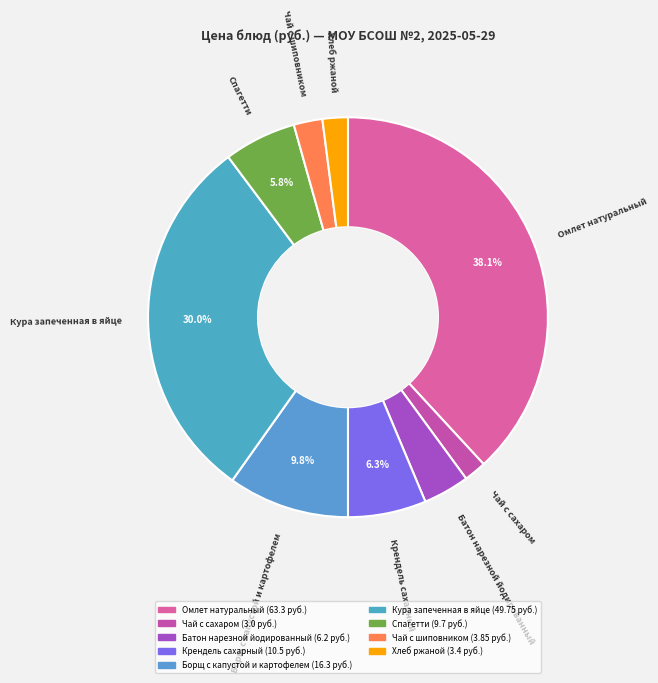

Does Батон нарезной йодированный account for over 50% of the chart?

No